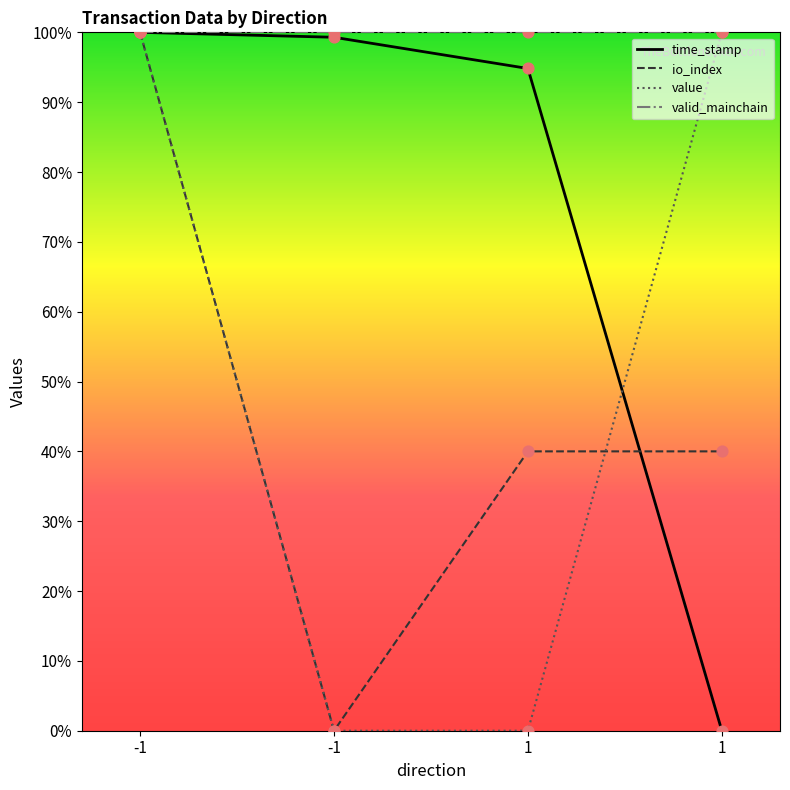

At how many categories does at least one series exceed 0?

4